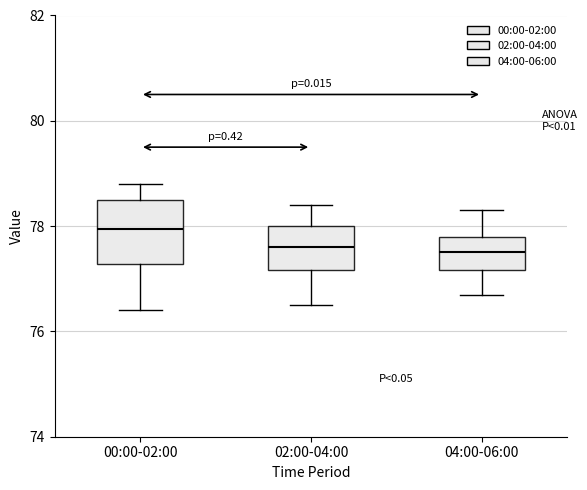

Where does the lower whisker of the box for 02:00-04:00 end on the y-axis? The values are not printed on the chart, so give them approximately, as read against the axis.

76.6